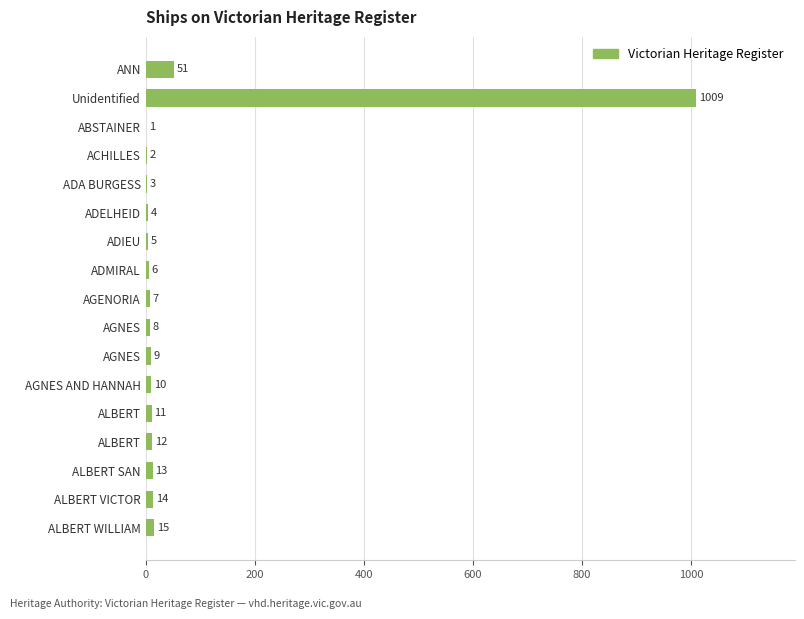

Are the bars horizontal?

Yes